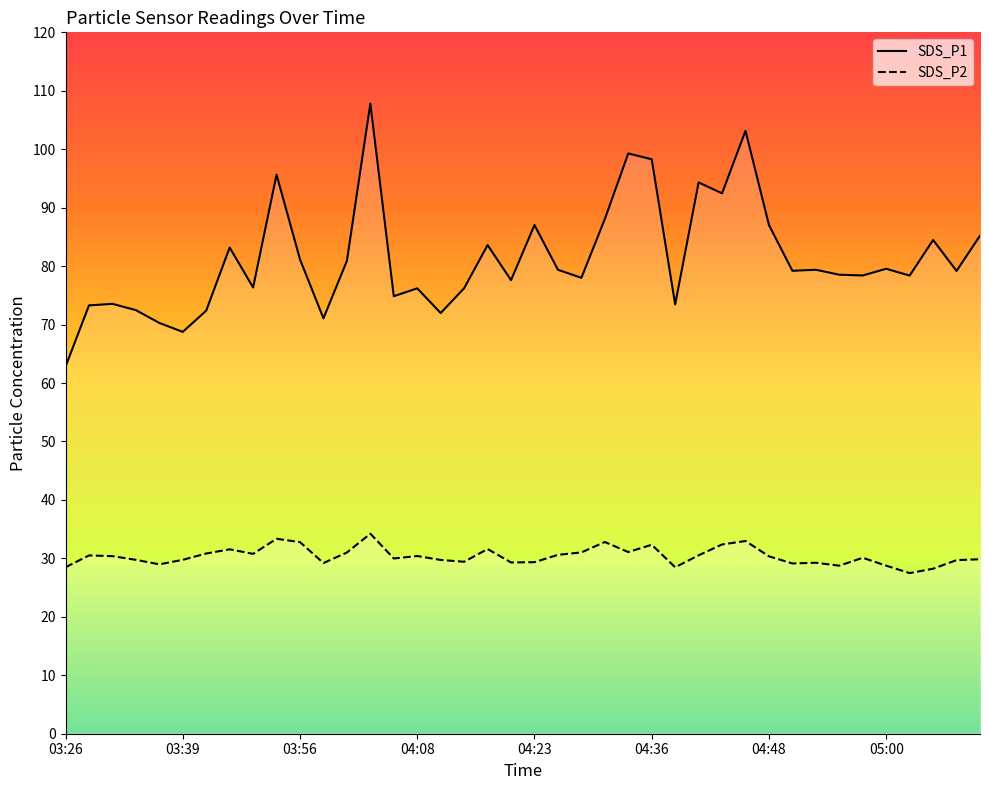

Rank the series by their maximum value, from lowest to highest.

SDS_P2, SDS_P1